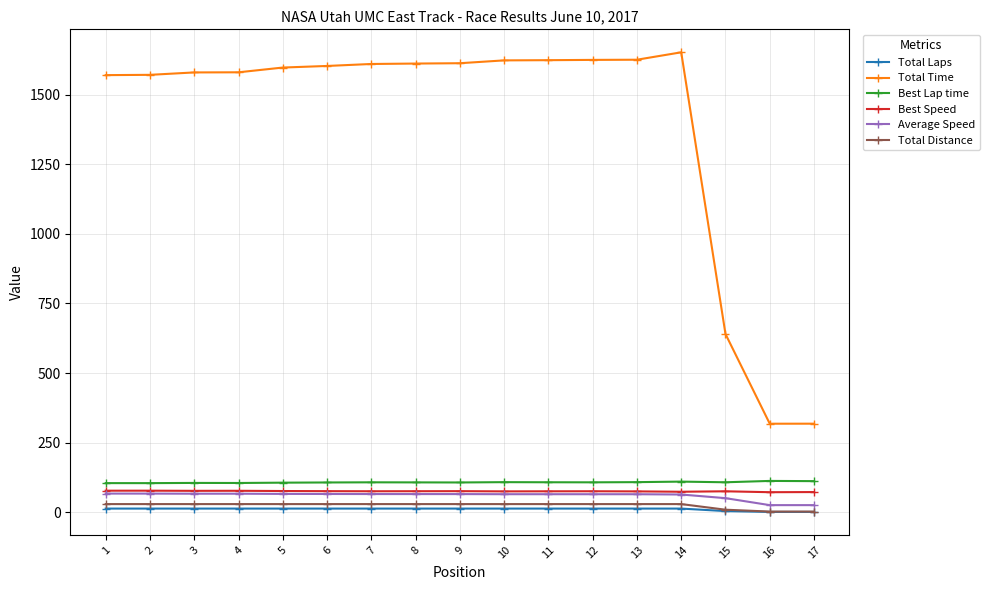

Which series has the widest spread of values?

Total Time